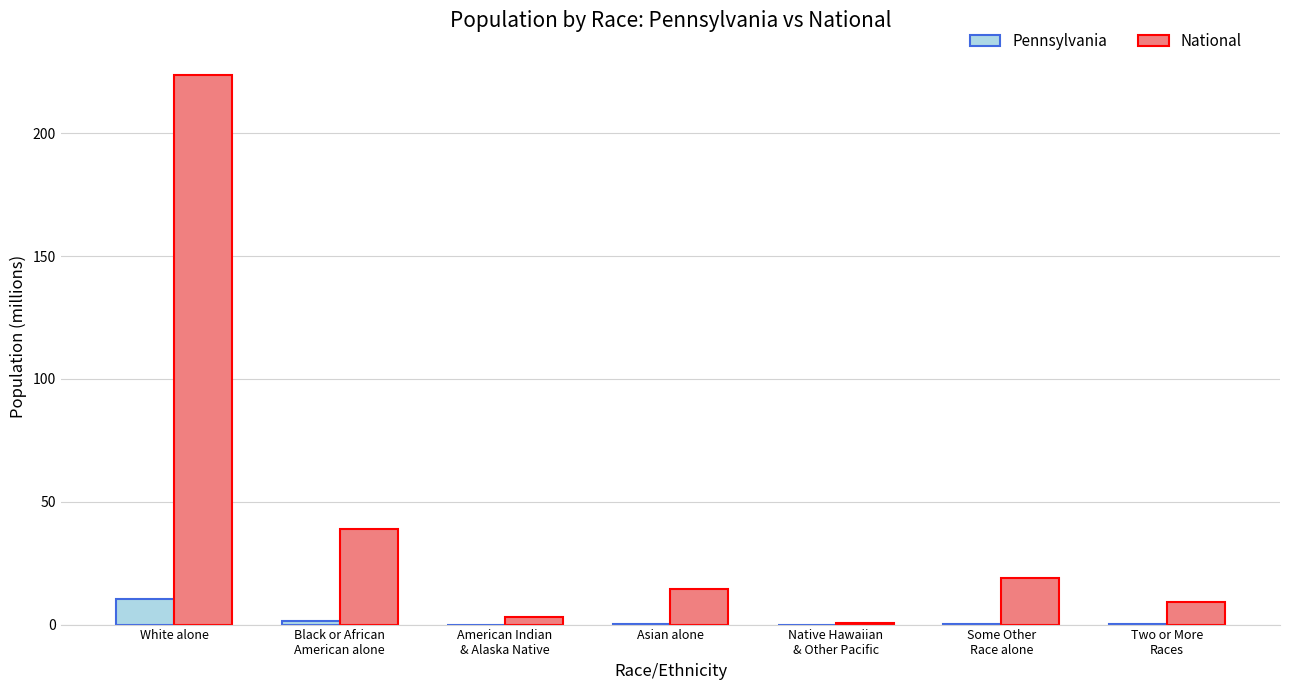

Are the bars grouped side by side (vs. stacked)?

Yes